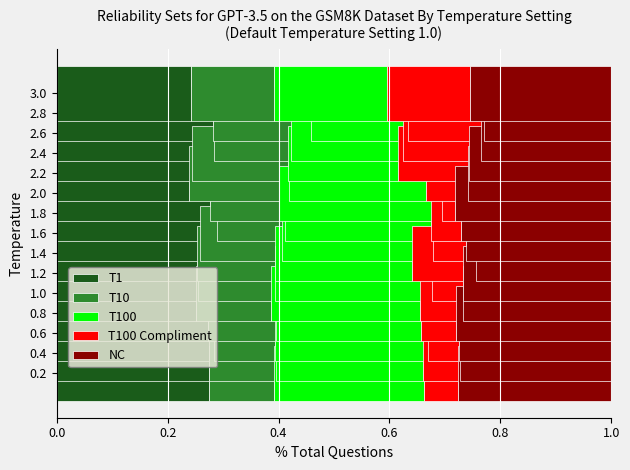

Reading left to right, list all the values displayed in this chart.

T1: 0.3	0.3	0.3	0.3	0.3	0.3	0.3	0.3	0.3	0.3	0.2	0.2	0.3	0.3	0.2
T10: 0.1	0.1	0.1	0.1	0.1	0.1	0.1	0.1	0.1	0.1	0.2	0.2	0.1	0.2	0.1
T100: 0.3	0.3	0.3	0.3	0.3	0.3	0.2	0.3	0.3	0.3	0.2	0.2	0.2	0.2	0.2
T100 Compliment: 0.1	0.1	0.1	0.1	0.1	0.1	0.1	0.1	0.1	0.0	0.1	0.1	0.1	0.1	0.1
NC: 0.3	0.3	0.3	0.3	0.3	0.3	0.2	0.3	0.3	0.3	0.3	0.3	0.2	0.2	0.3